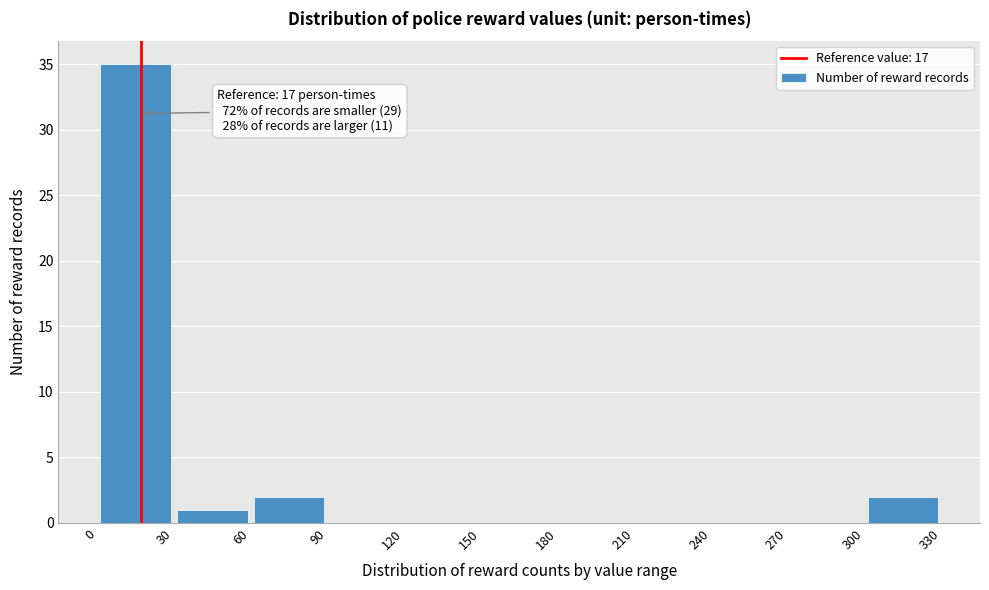

Which range on the x-axis has the tallest bar?

0 to 30